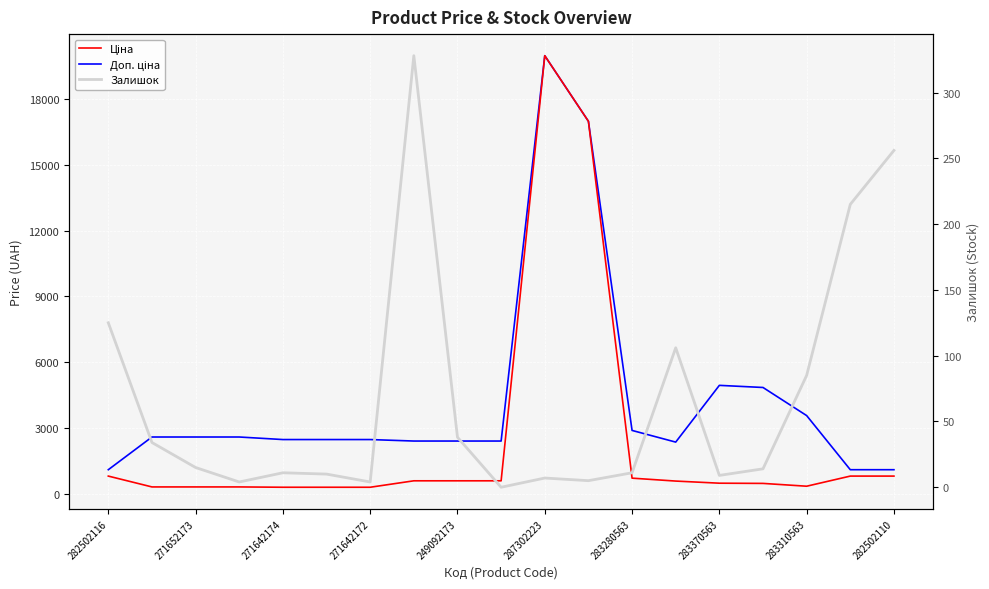

Which series has the widest spread of values?

Ціна